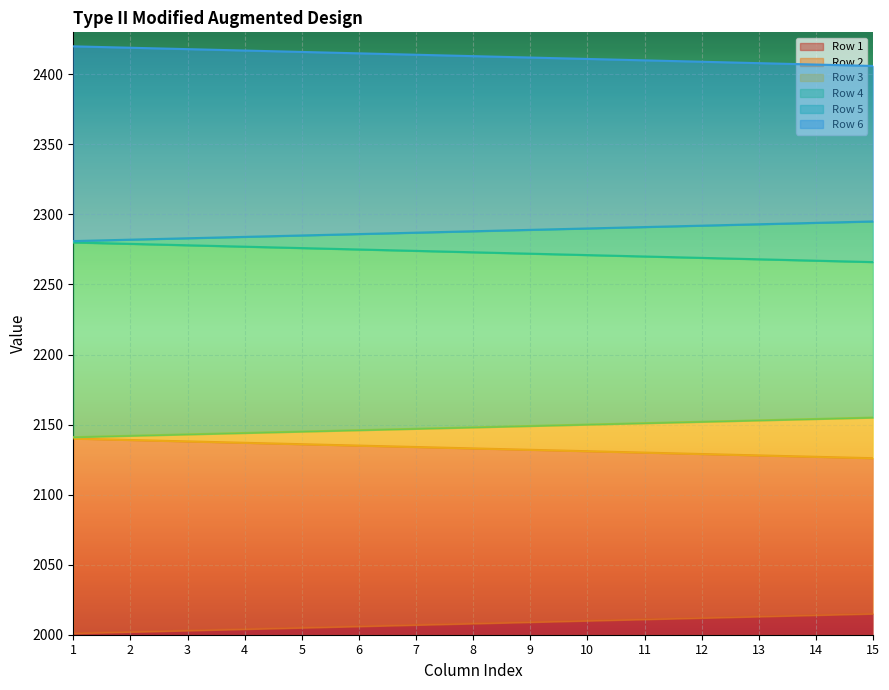

Rank the series at 9 from highest to lowest value.

Row 6, Row 5, Row 4, Row 3, Row 2, Row 1